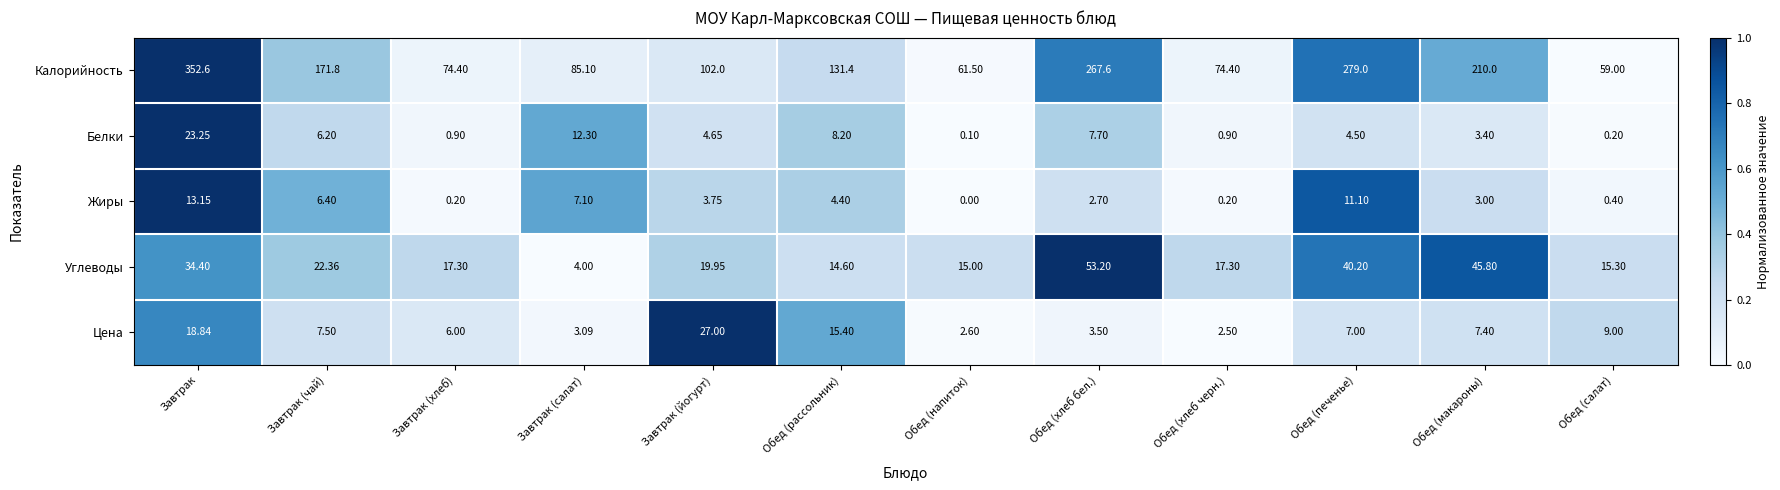

Where is Цена nearest to the value 14?

Обед (рассольник)